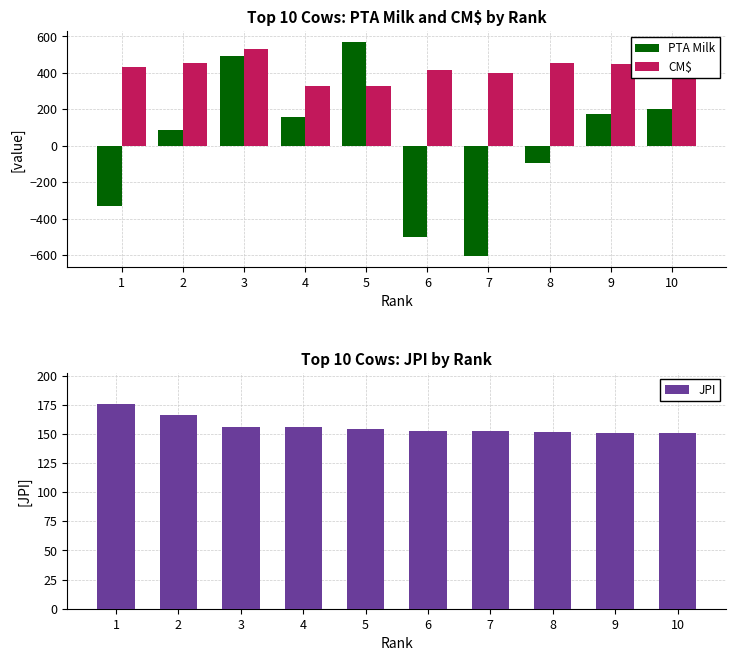

What is the difference between the CM$ values at 9 and 10?

7